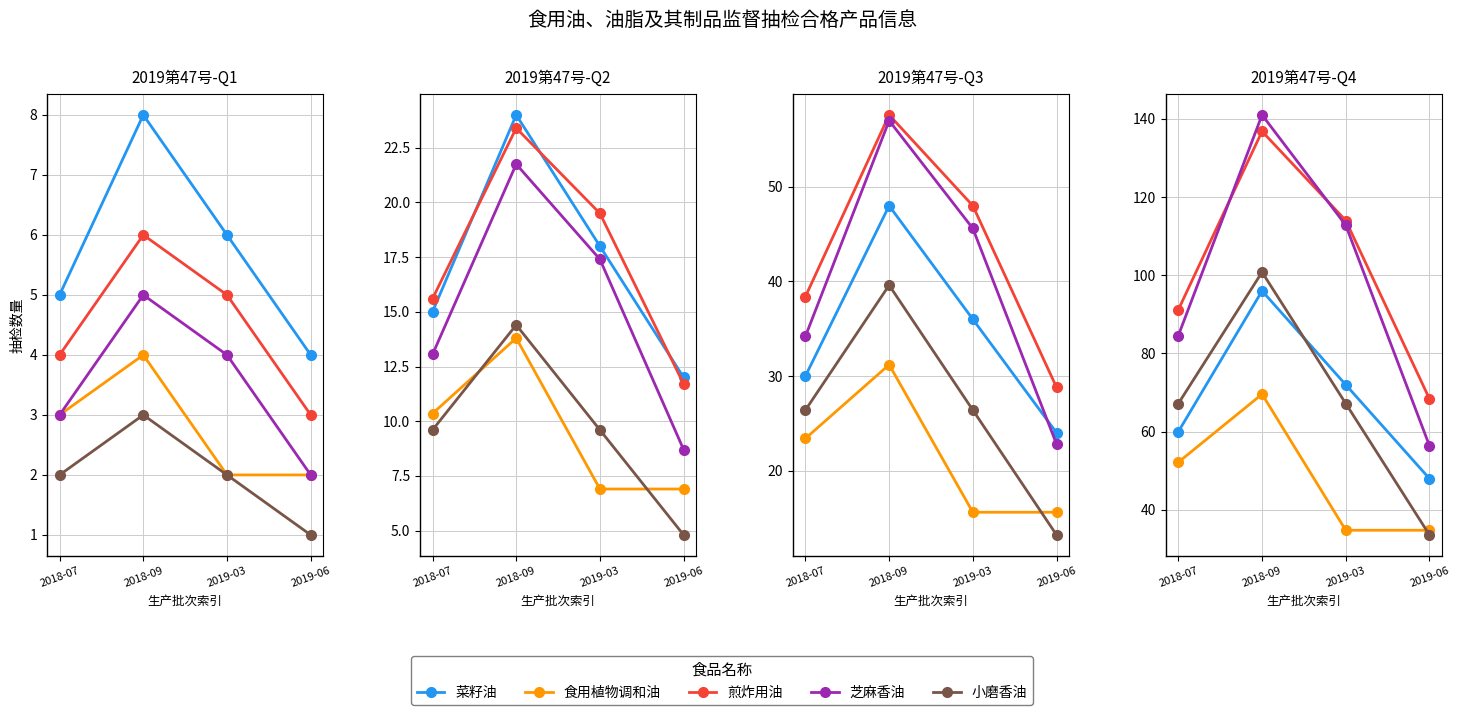

Which has a higher value, 2018-09 or 2019-06?

2018-09